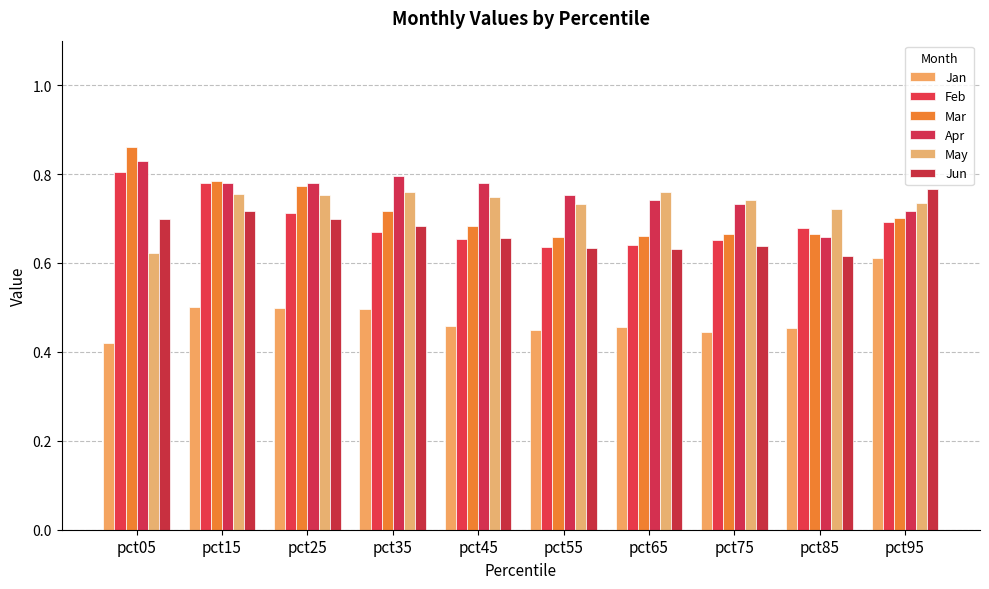

Count the number of data series in this chart.

6